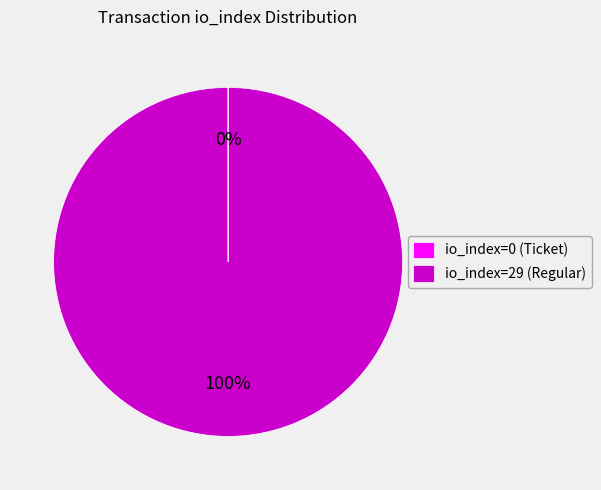

The io_index=29 (Regular) slice represents 100% of the pie. True or false?

True